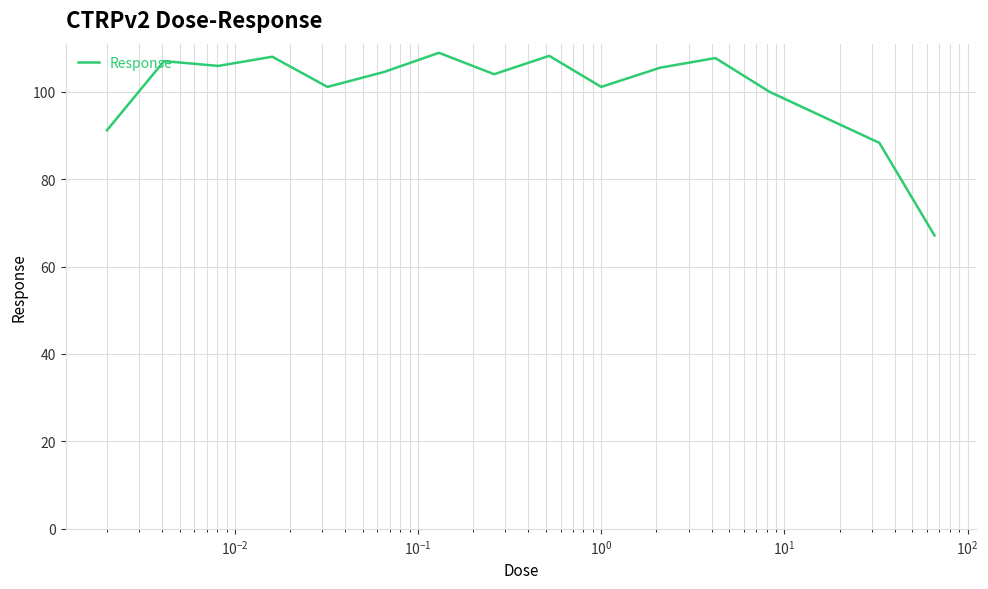

Does the chart display data point markers on the line(s)?

No